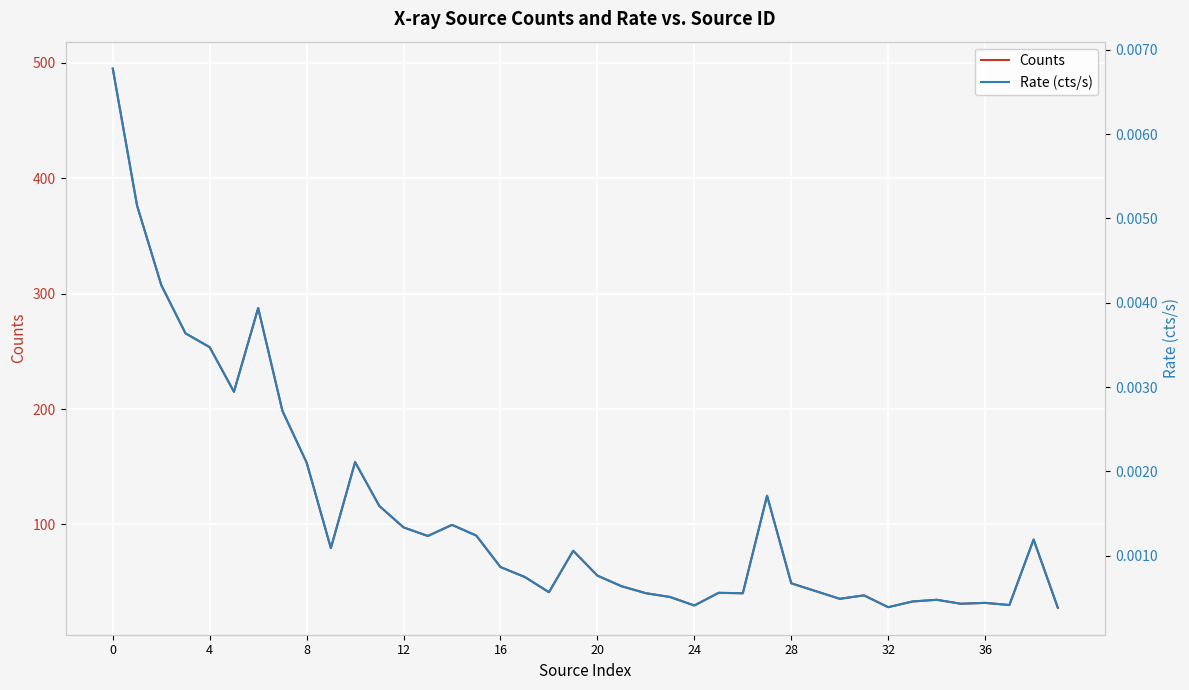

Rank the series by their maximum value, from lowest to highest.

Rate (cts/s), Counts